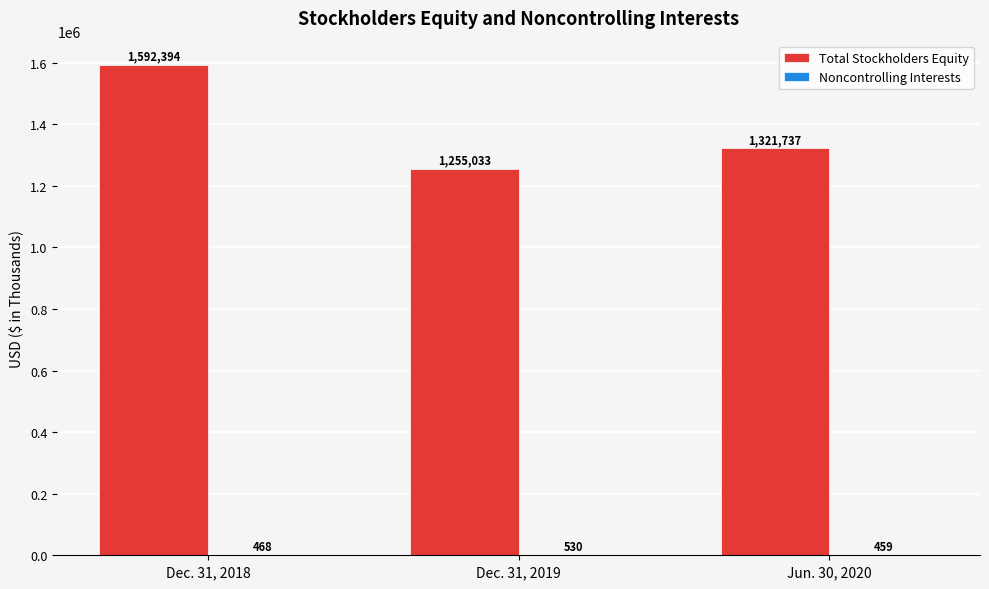

Which label corresponds to the largest value in the chart?

Dec. 31, 2018